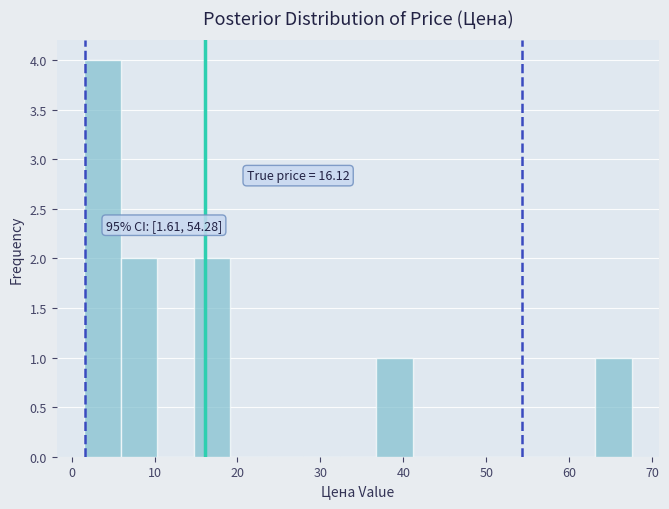

Over which range of the x-axis is the bar tallest?

2 to 6